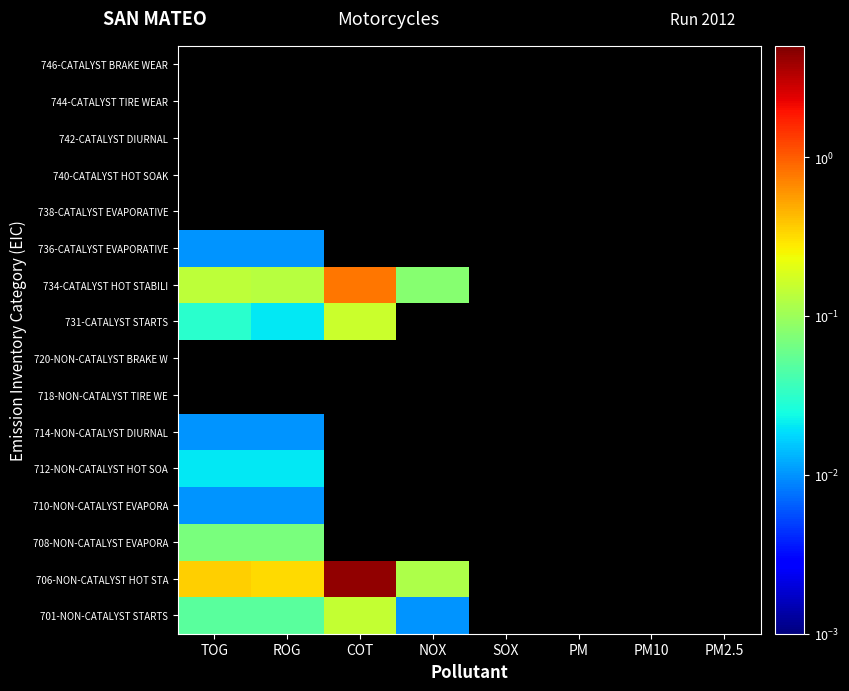

Reading right to left, extract all data points from this chart.

701-NON-CATALYST STARTS: PM2.5=0.0	PM10=0.0	PM=0.0	SOX=0.0	NOX=0.0	COT=0.1	ROG=0.1	TOG=0.1
706-NON-CATALYST HOT STA: PM2.5=0.0	PM10=0.0	PM=0.0	SOX=0.0	NOX=0.1	COT=4.3	ROG=0.3	TOG=0.3
708-NON-CATALYST EVAPORA: PM2.5=0.0	PM10=0.0	PM=0.0	SOX=0.0	NOX=0.0	COT=0.0	ROG=0.1	TOG=0.1
710-NON-CATALYST EVAPORA: PM2.5=0.0	PM10=0.0	PM=0.0	SOX=0.0	NOX=0.0	COT=0.0	ROG=0.0	TOG=0.0
712-NON-CATALYST HOT SOA: PM2.5=0.0	PM10=0.0	PM=0.0	SOX=0.0	NOX=0.0	COT=0.0	ROG=0.0	TOG=0.0
714-NON-CATALYST DIURNAL: PM2.5=0.0	PM10=0.0	PM=0.0	SOX=0.0	NOX=0.0	COT=0.0	ROG=0.0	TOG=0.0
718-NON-CATALYST TIRE WE: PM2.5=0.0	PM10=0.0	PM=0.0	SOX=0.0	NOX=0.0	COT=0.0	ROG=0.0	TOG=0.0
720-NON-CATALYST BRAKE W: PM2.5=0.0	PM10=0.0	PM=0.0	SOX=0.0	NOX=0.0	COT=0.0	ROG=0.0	TOG=0.0
731-CATALYST STARTS: PM2.5=0.0	PM10=0.0	PM=0.0	SOX=0.0	NOX=0.0	COT=0.2	ROG=0.0	TOG=0.0
734-CATALYST HOT STABILI: PM2.5=0.0	PM10=0.0	PM=0.0	SOX=0.0	NOX=0.1	COT=0.8	ROG=0.1	TOG=0.1
736-CATALYST EVAPORATIVE: PM2.5=0.0	PM10=0.0	PM=0.0	SOX=0.0	NOX=0.0	COT=0.0	ROG=0.0	TOG=0.0
738-CATALYST EVAPORATIVE: PM2.5=0.0	PM10=0.0	PM=0.0	SOX=0.0	NOX=0.0	COT=0.0	ROG=0.0	TOG=0.0
740-CATALYST HOT SOAK: PM2.5=0.0	PM10=0.0	PM=0.0	SOX=0.0	NOX=0.0	COT=0.0	ROG=0.0	TOG=0.0
742-CATALYST DIURNAL: PM2.5=0.0	PM10=0.0	PM=0.0	SOX=0.0	NOX=0.0	COT=0.0	ROG=0.0	TOG=0.0
744-CATALYST TIRE WEAR: PM2.5=0.0	PM10=0.0	PM=0.0	SOX=0.0	NOX=0.0	COT=0.0	ROG=0.0	TOG=0.0
746-CATALYST BRAKE WEAR: PM2.5=0.0	PM10=0.0	PM=0.0	SOX=0.0	NOX=0.0	COT=0.0	ROG=0.0	TOG=0.0